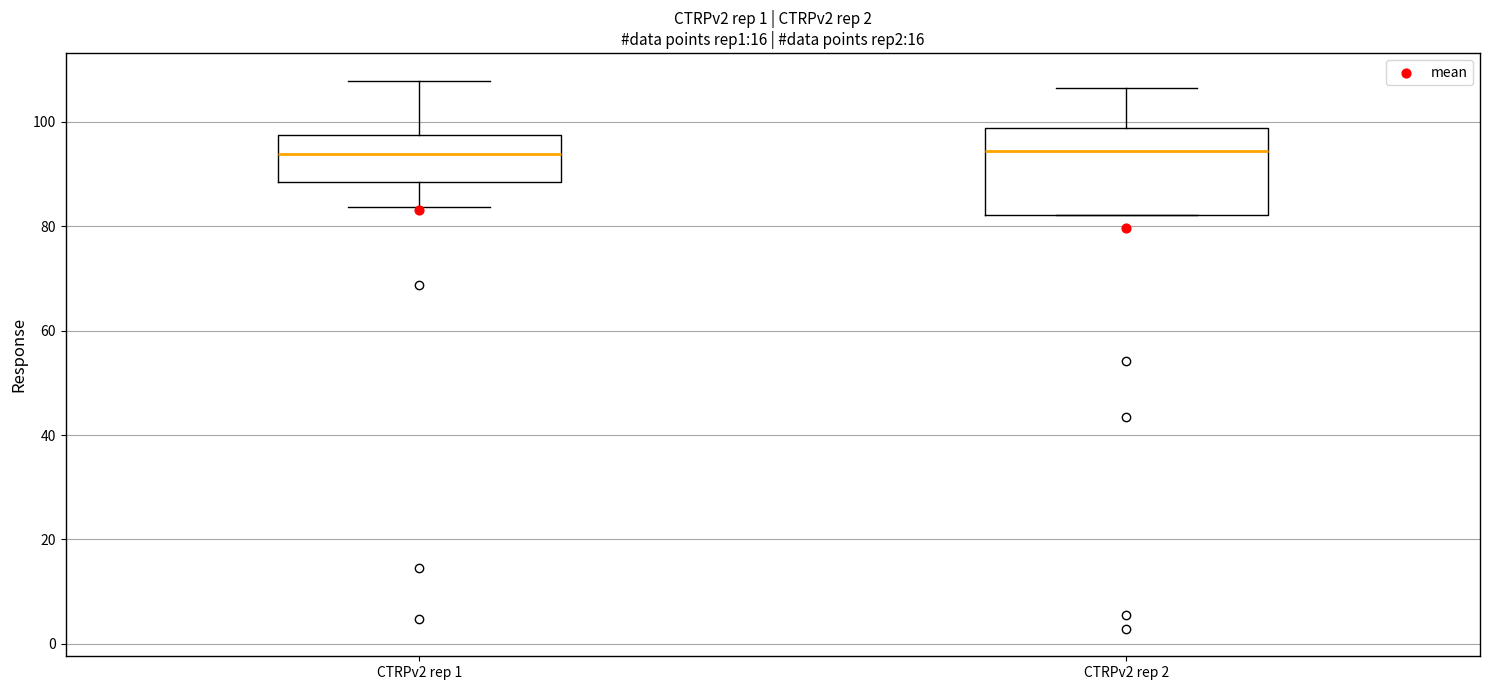

Reading left to right, transcribe this box plot: for each box, give where its median line is, the range the box spans, and where its two whiskers end, as read against the y-axis. The values are not printed on the chart, so give them approximately, as read against the axis.

CTRPv2 rep 1: median 94, box 88 to 98, whiskers 84 to 108
CTRPv2 rep 2: median 94, box 82 to 98, whiskers 82 to 106